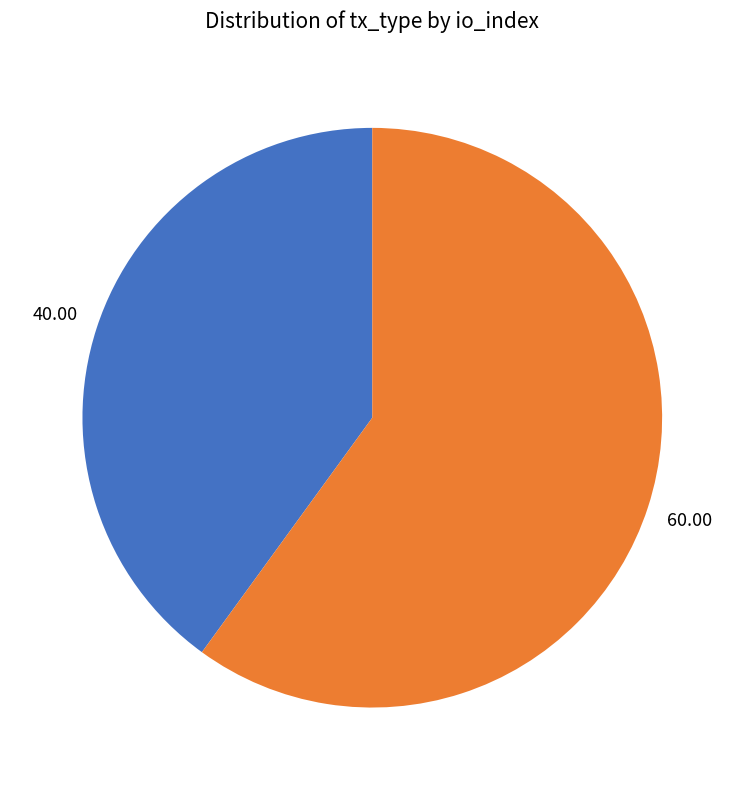

What is the ratio of the value at Vote to the value at Regular?

1.5